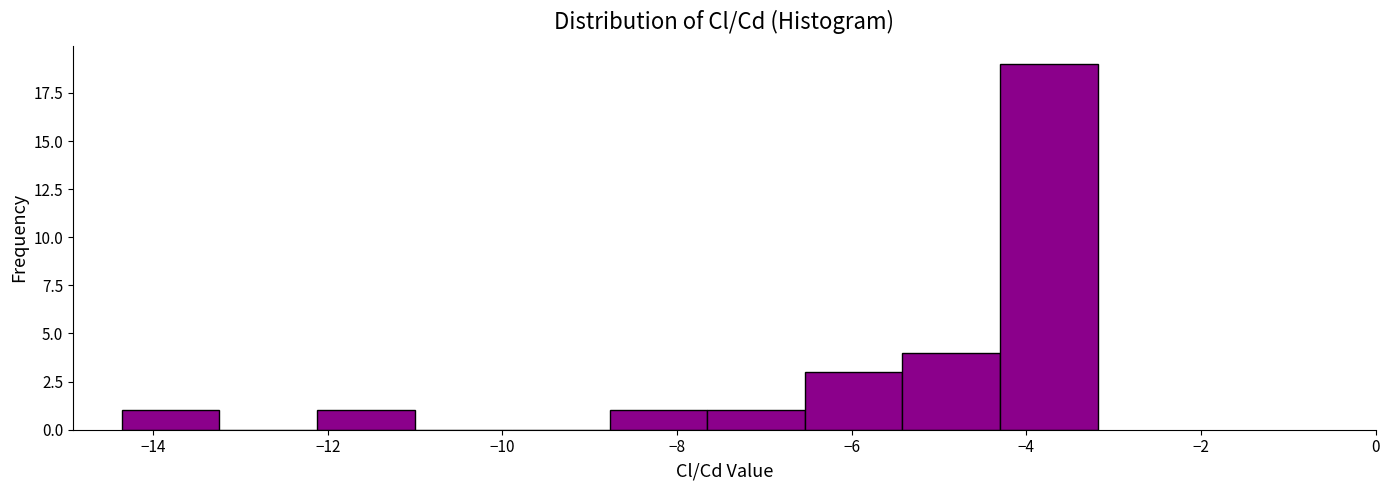

Reading left to right, list every bar in this chart as the range it spans on the x-axis followed by its height. Neither the bar edges nor the heights are printed on the chart, so give them approximately, as read against the axes.

-14.4 to -13.2: 1
-13.2 to -12.2: 0
-12.2 to -11.0: 1
-11.0 to -9.8: 0
-9.8 to -8.8: 0
-8.8 to -7.6: 1
-7.6 to -6.6: 1
-6.6 to -5.4: 3
-5.4 to -4.4: 4
-4.4 to -3.2: 19